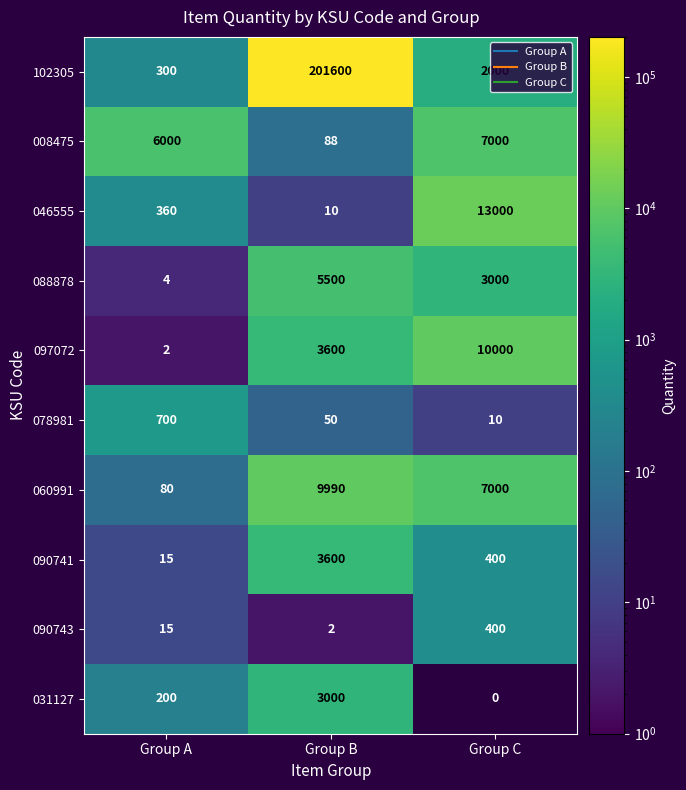

List the labels in order of 097072 value, largest first.

Group C, Group B, Group A